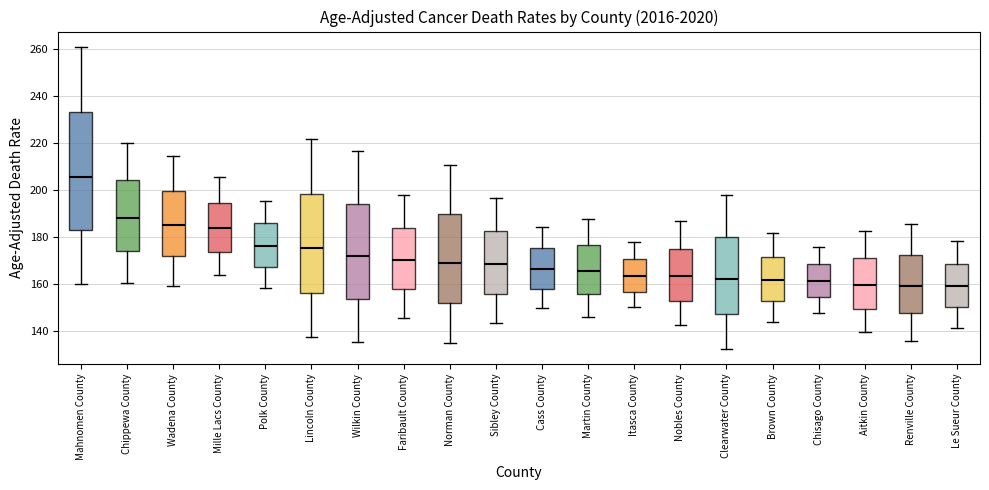

Reading left to right, read every box against the y-axis: the position of its median line, the range the box covers, and the ends of its whiskers. The values are not printed on the chart, so give them approximately, as read against the axis.

Mahnomen County: median 206, box 182 to 234, whiskers 160 to 262
Chippewa County: median 188, box 174 to 204, whiskers 160 to 220
Wadena County: median 186, box 172 to 200, whiskers 160 to 214
Mille Lacs County: median 184, box 174 to 194, whiskers 164 to 206
Polk County: median 176, box 168 to 186, whiskers 158 to 196
Lincoln County: median 176, box 156 to 198, whiskers 138 to 222
Wilkin County: median 172, box 154 to 194, whiskers 136 to 216
Faribault County: median 170, box 158 to 184, whiskers 146 to 198
Norman County: median 170, box 152 to 190, whiskers 136 to 210
Sibley County: median 168, box 156 to 182, whiskers 144 to 196
Cass County: median 166, box 158 to 176, whiskers 150 to 184
Martin County: median 166, box 156 to 176, whiskers 146 to 188
Itasca County: median 164, box 156 to 170, whiskers 150 to 178
Nobles County: median 164, box 152 to 176, whiskers 142 to 186
Clearwater County: median 162, box 148 to 180, whiskers 132 to 198
Brown County: median 162, box 152 to 172, whiskers 144 to 182
Chisago County: median 162, box 154 to 168, whiskers 148 to 176
Aitkin County: median 160, box 150 to 172, whiskers 140 to 182
Renville County: median 160, box 148 to 172, whiskers 136 to 186
Le Sueur County: median 160, box 150 to 168, whiskers 142 to 178